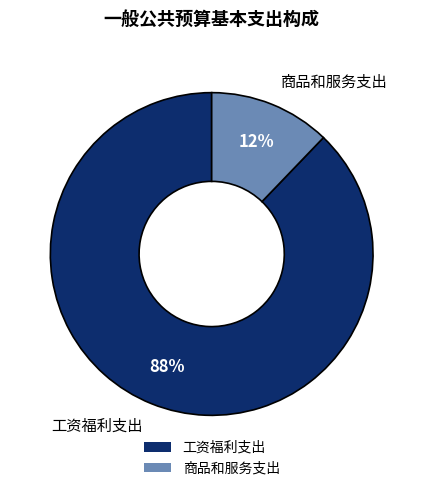

To the nearest percent, what portion does 工资福利支出 represent?

88%